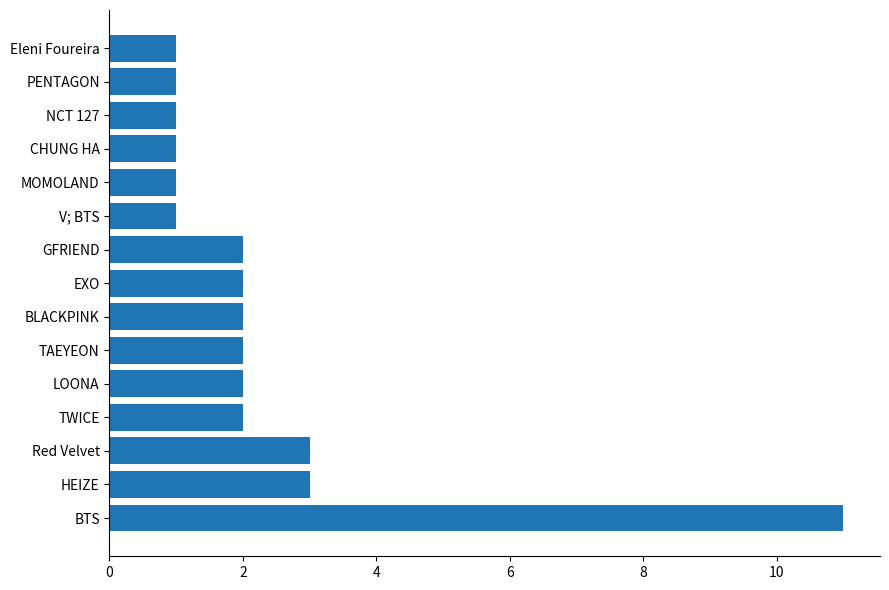

Reading top to bottom, extract all data points from this chart.

1	1	1	1	1	1	2	2	2	2	2	2	3	3	11